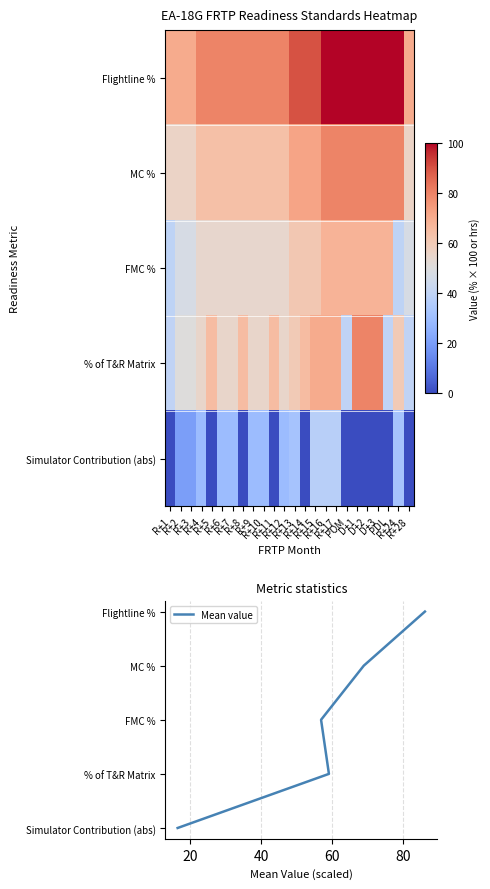

At which category is the sum across all series the highest?

R+16